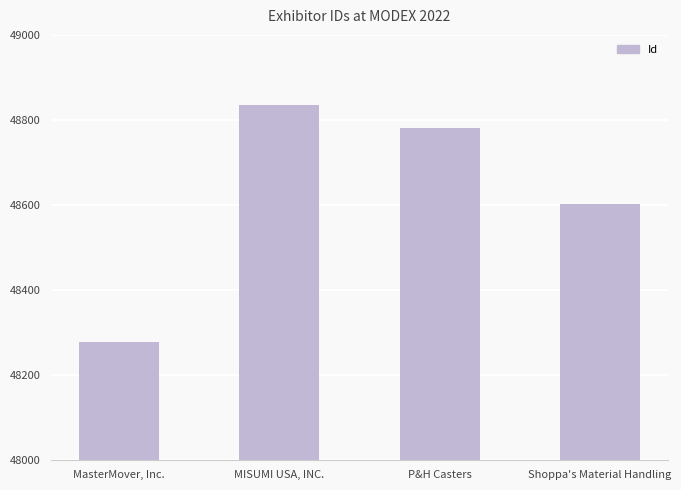

How many values are below 48780?

2